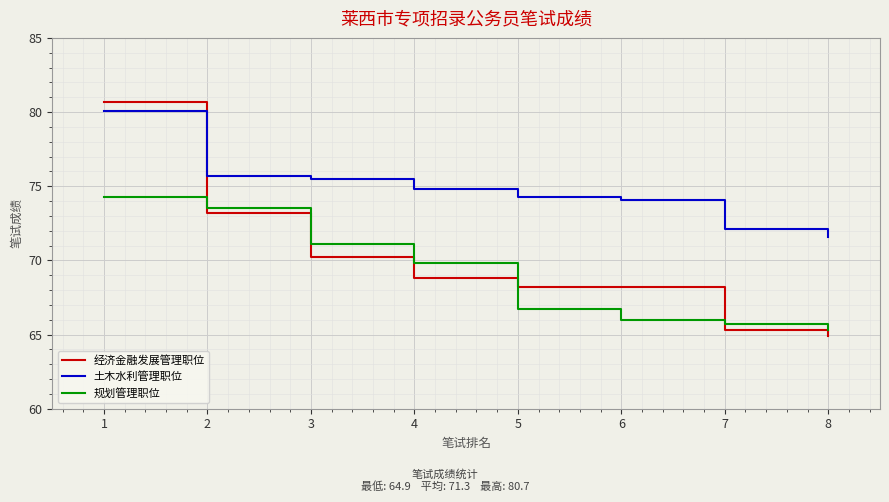

Where does the 规划管理职位 series first go above 69?

1